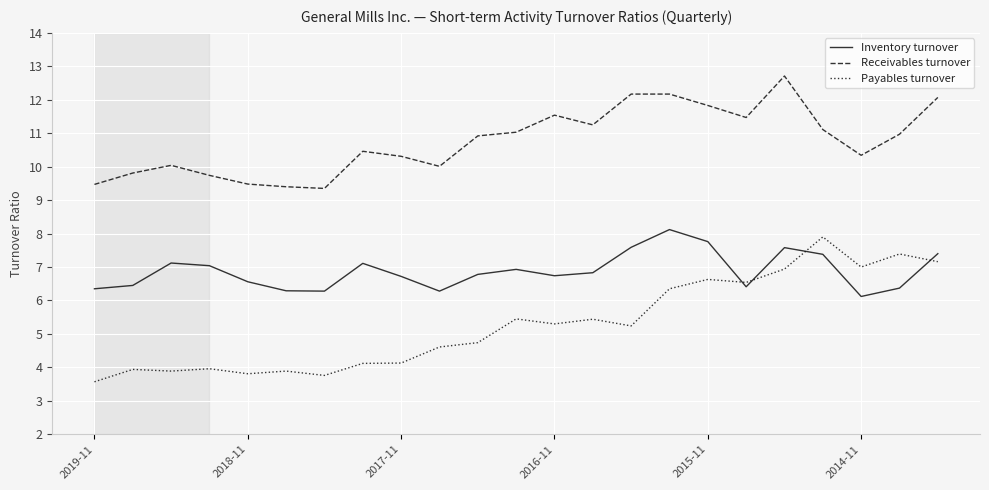

What is the lowest value of the Inventory turnover series?

6.1